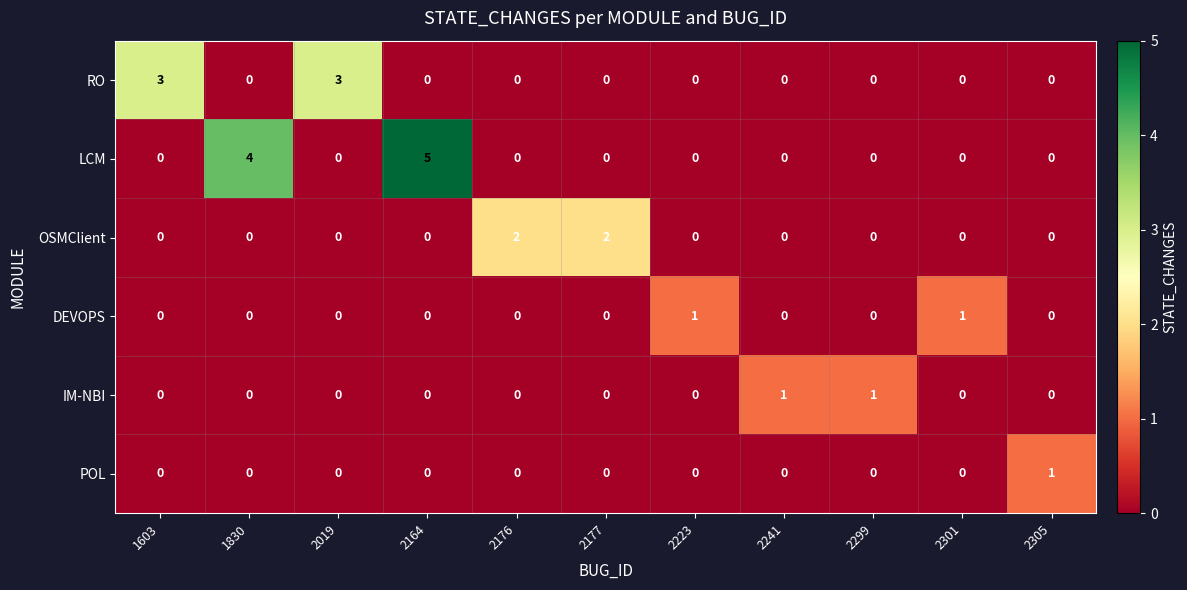

True or false: IM-NBI has a value of 1 at 2305.

False